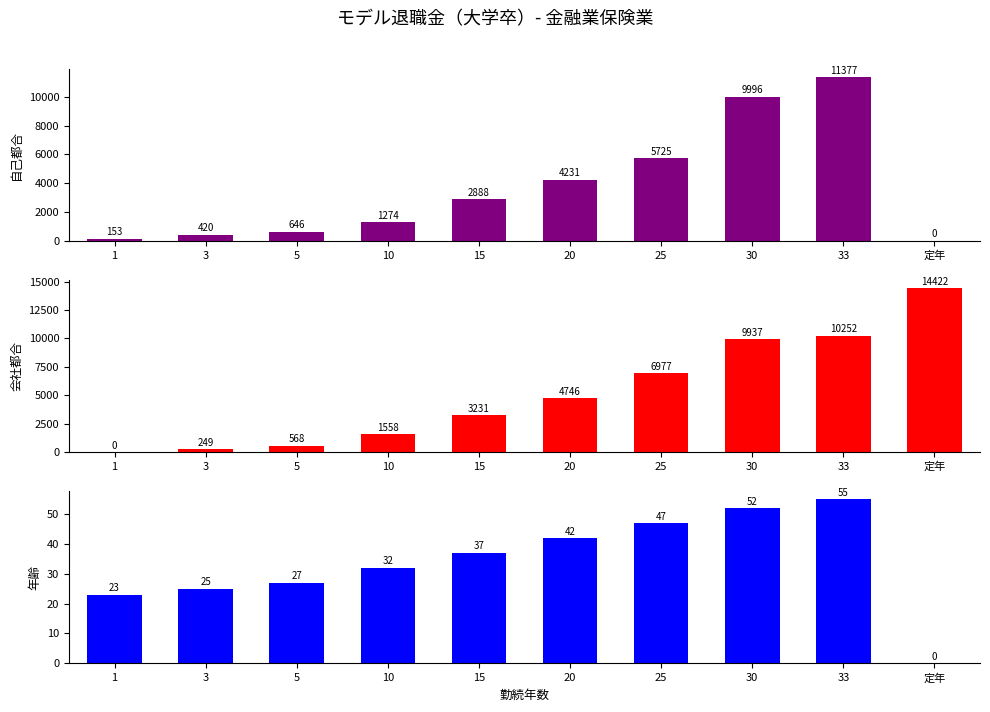

How many bars are there in each group?

3